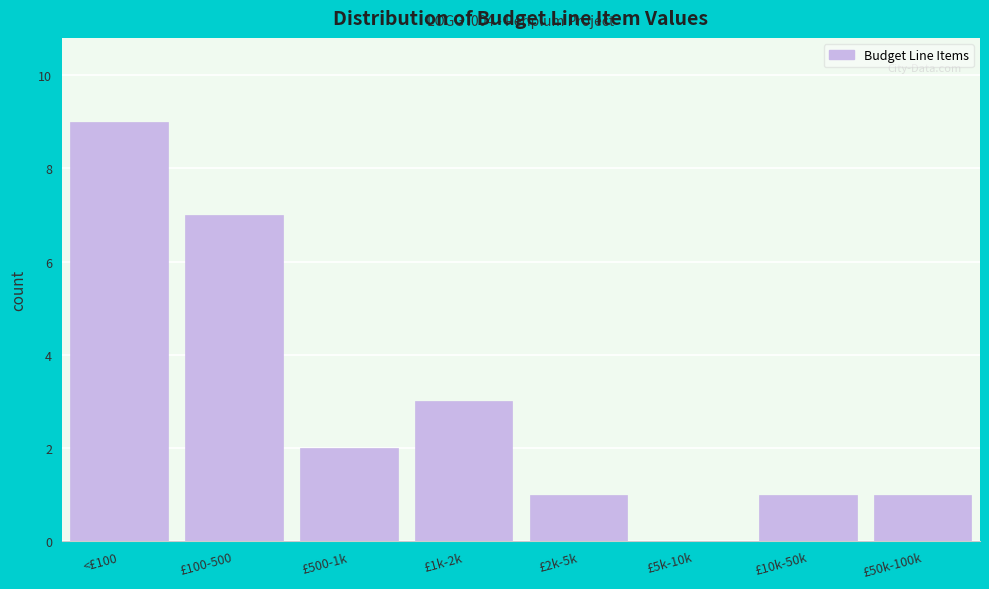

Reading left to right, list all the values displayed in this chart.

<£100=9	£100-500=7	£500-1k=2	£1k-2k=3	£2k-5k=1	£5k-10k=0	£10k-50k=1	£50k-100k=1